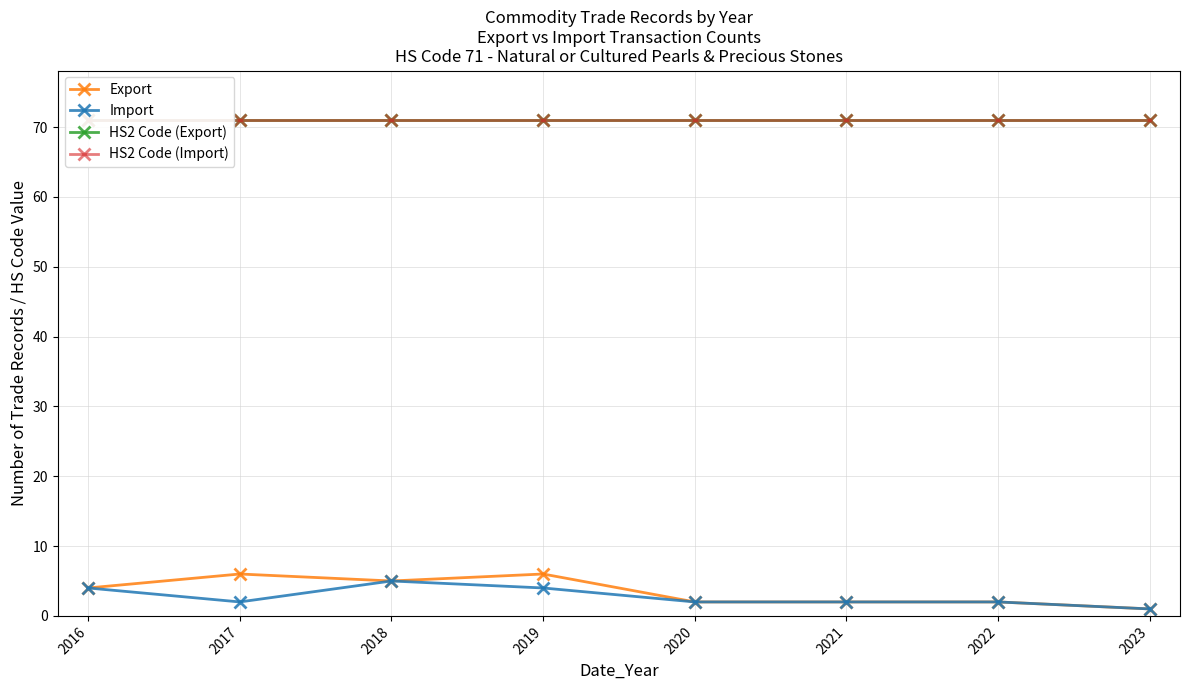

Which series has the largest total across all categories?

HS2 Code (Export)